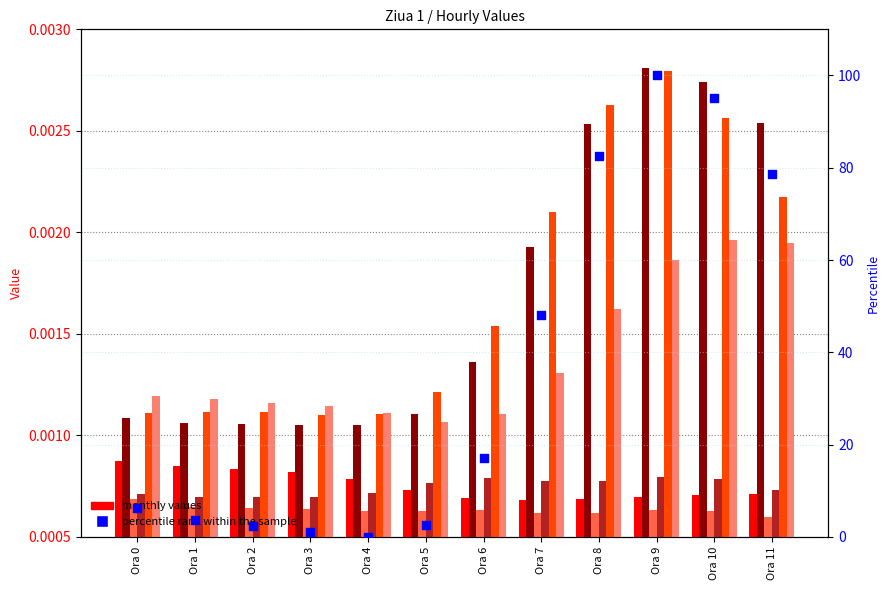

Which has a higher value, Ora 4 or Ora 1?

Ora 1